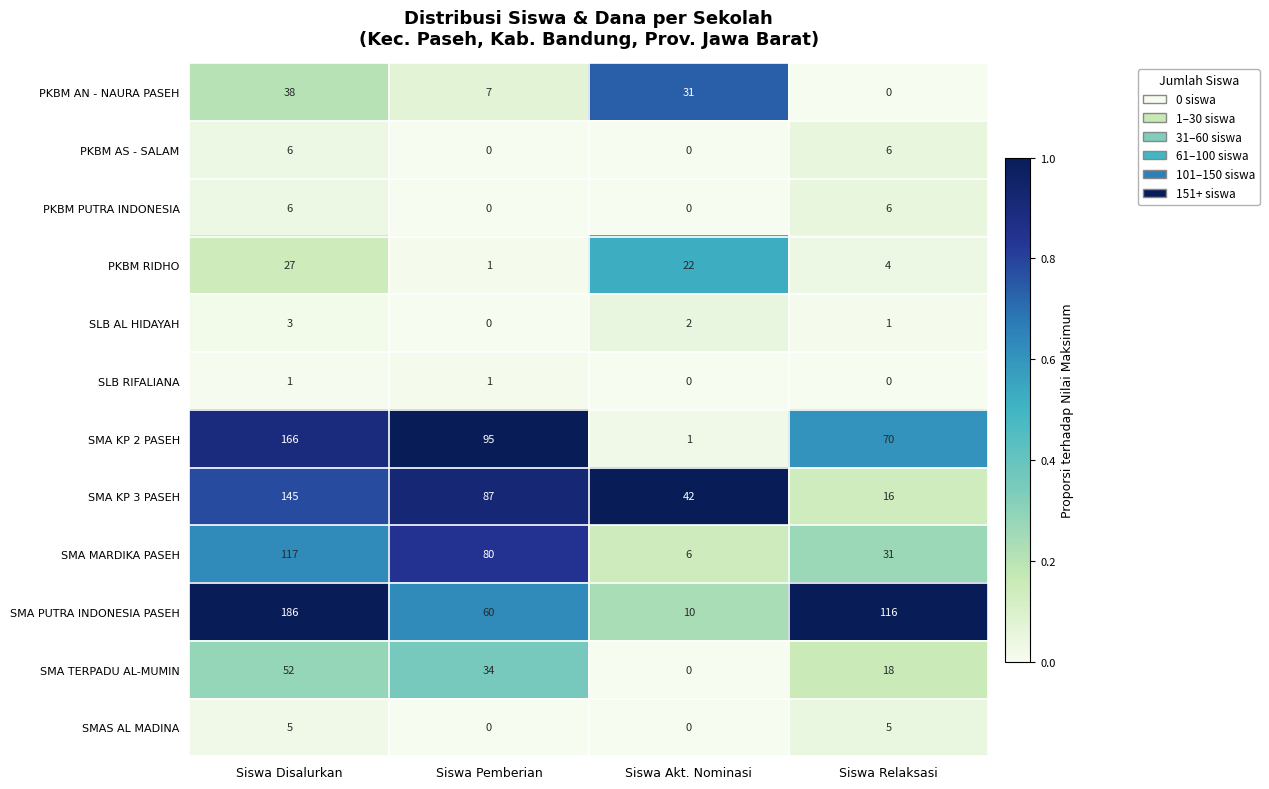

Rank the categories by SMA MARDIKA PASEH value from lowest to highest.

Siswa Akt. Nominasi, Siswa Relaksasi, Siswa Pemberian, Siswa Disalurkan